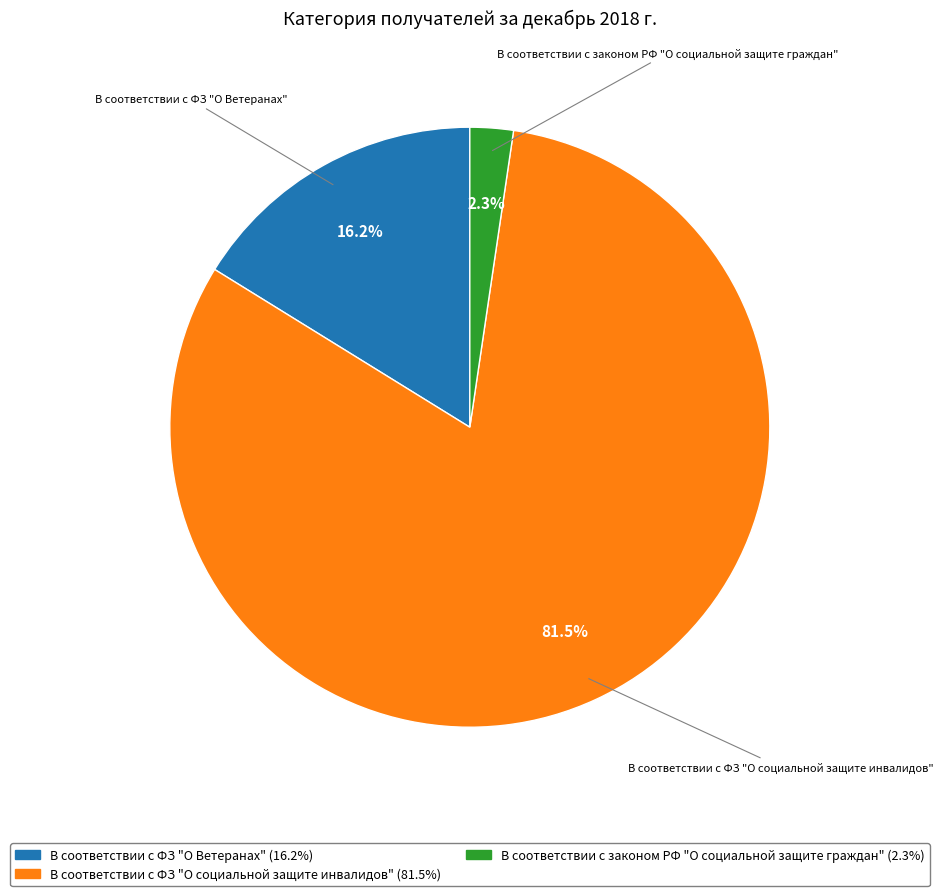

Does В соответствии с ФЗ "О Ветеранах" represent more than half of the total?

No